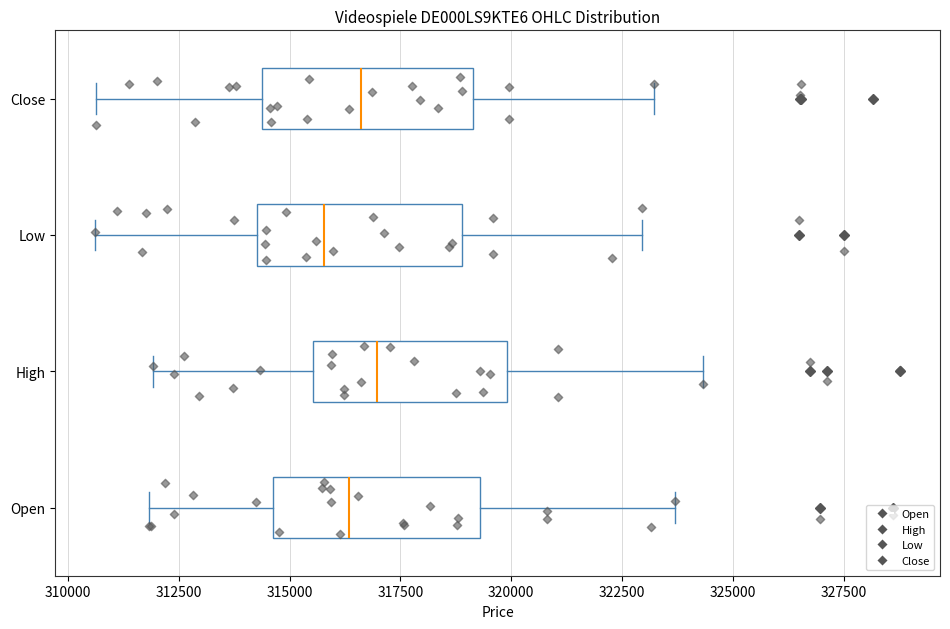

Reading bottom to top, read every box against the x-axis: the position of its median line, the range the box covers, and the ends of its whiskers. The values are not printed on the chart, so give them approximately, as read against the axis.

Open: median 316500, box 314500 to 319500, whiskers 312000 to 323500
High: median 317000, box 315500 to 320000, whiskers 312000 to 324500
Low: median 316000, box 314500 to 319000, whiskers 310500 to 323000
Close: median 316500, box 314500 to 319000, whiskers 310500 to 323000